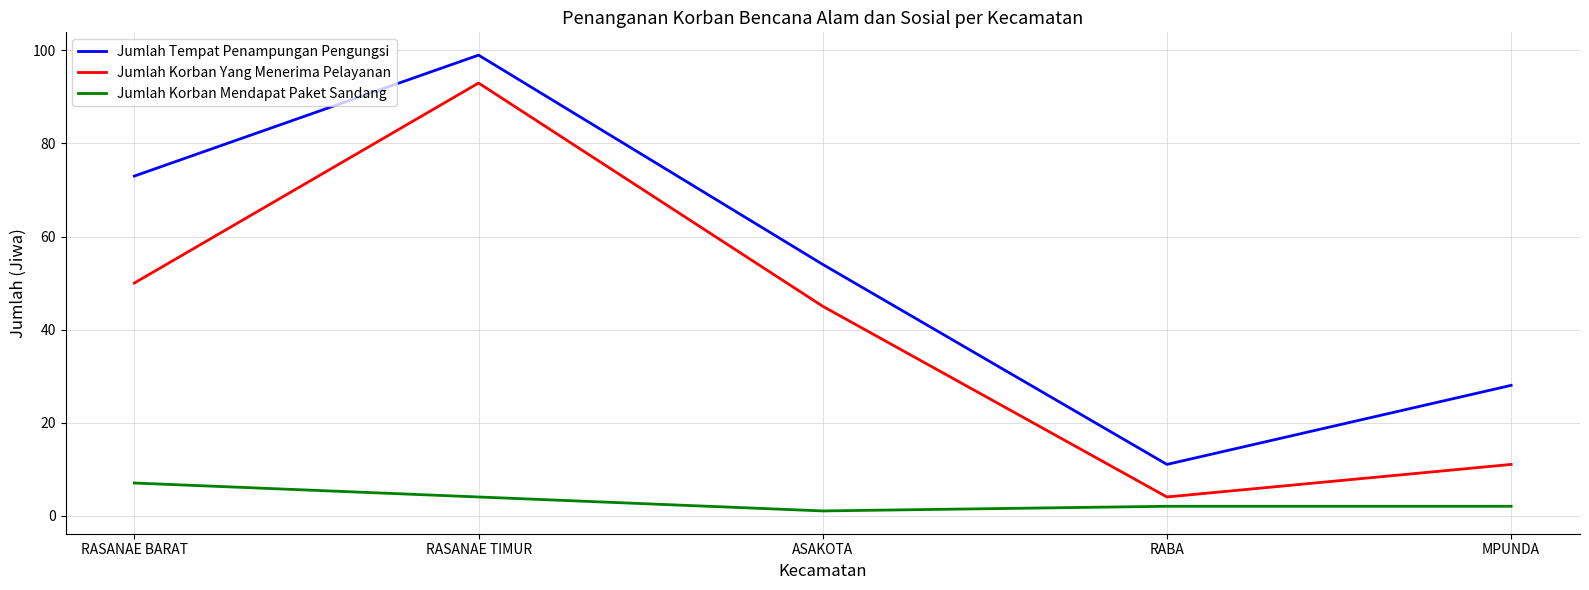

Rank the series by their maximum value, from lowest to highest.

Jumlah Korban Mendapat Paket Sandang, Jumlah Korban Yang Menerima Pelayanan, Jumlah Tempat Penampungan Pengungsi